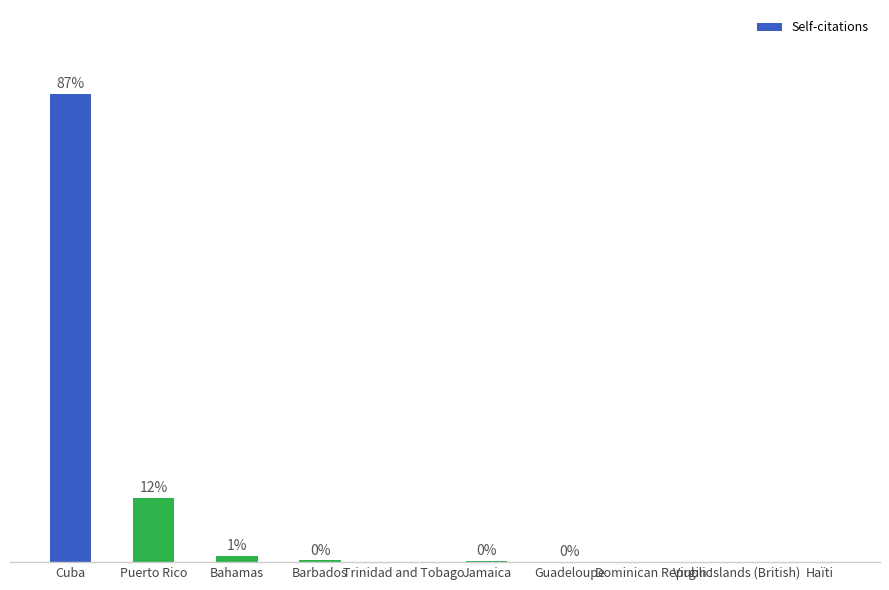

Between Bahamas and Haïti, which is larger?

Bahamas